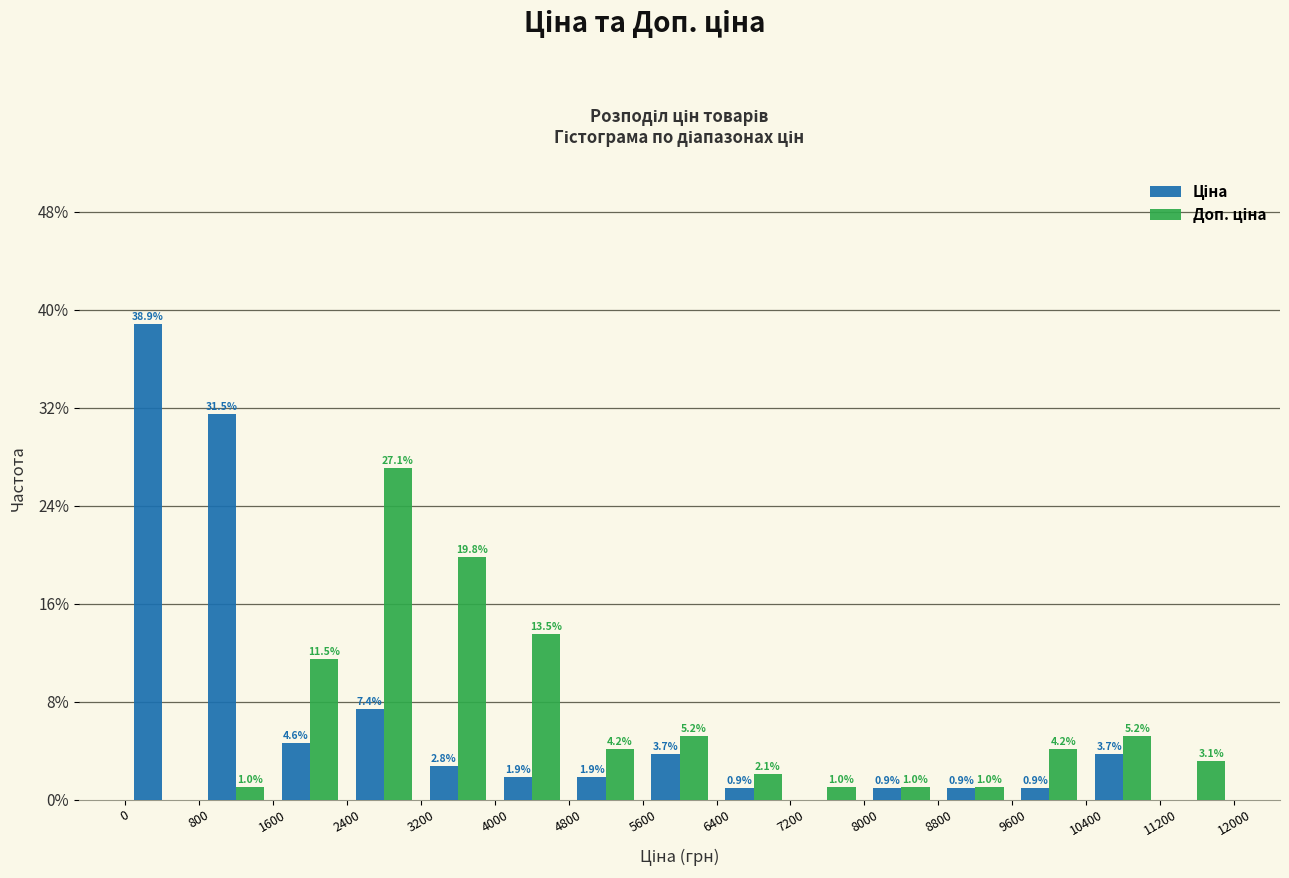

In the Ціна series, which range on the x-axis has the tallest bar?

0 to 800